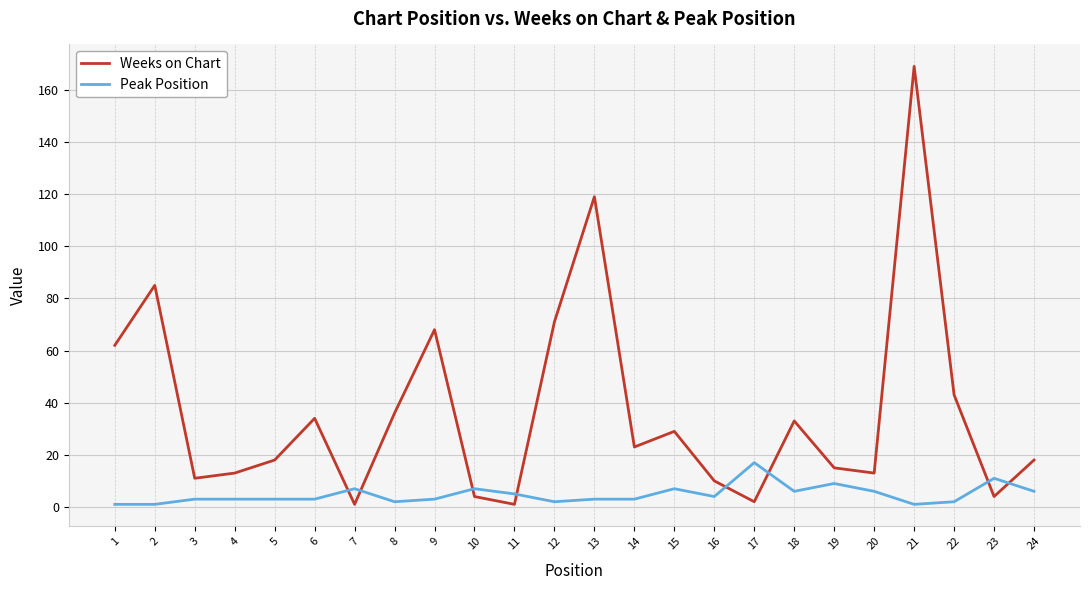

What is the average value of the Weeks on Chart series?

37